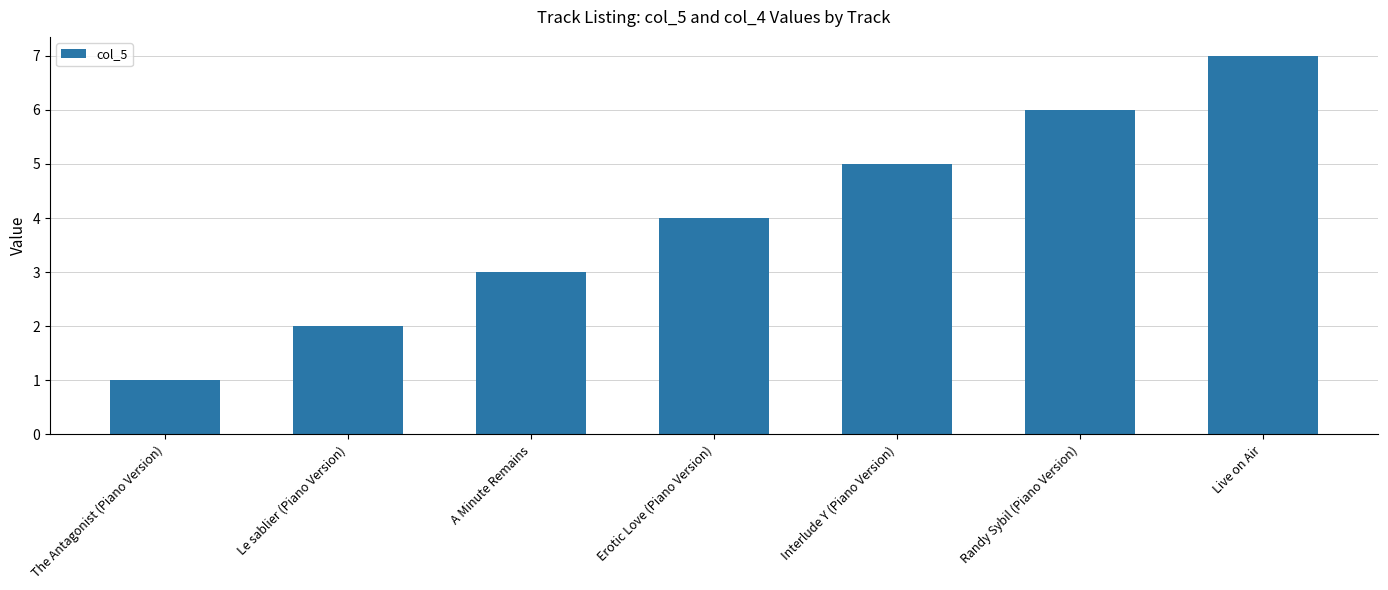

Reading left to right, transcribe all the data shown in this chart.

1	2	3	4	5	6	7